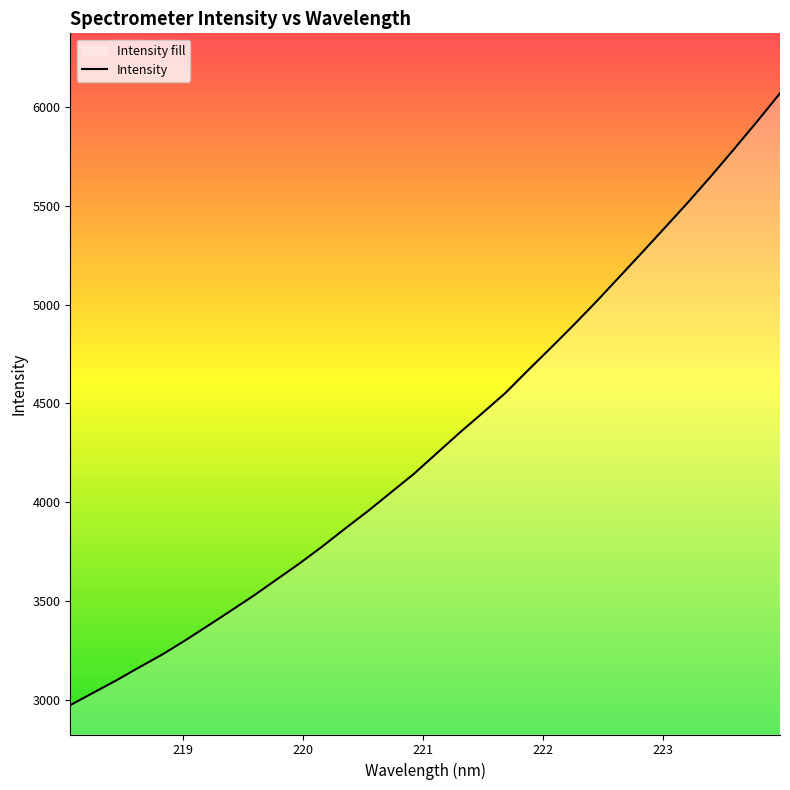

What is the maximum value shown in the chart?

6069.0